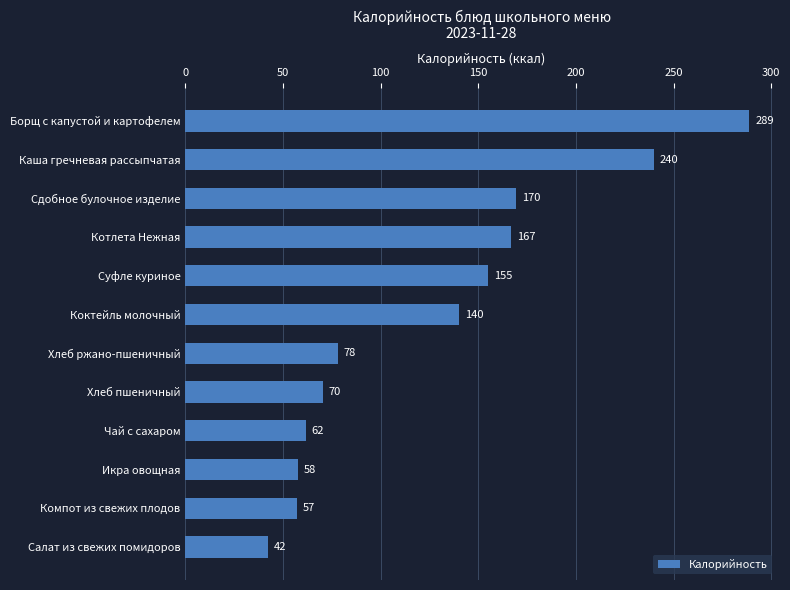

What is the label of the 4th bar from the top?

Котлета Нежная